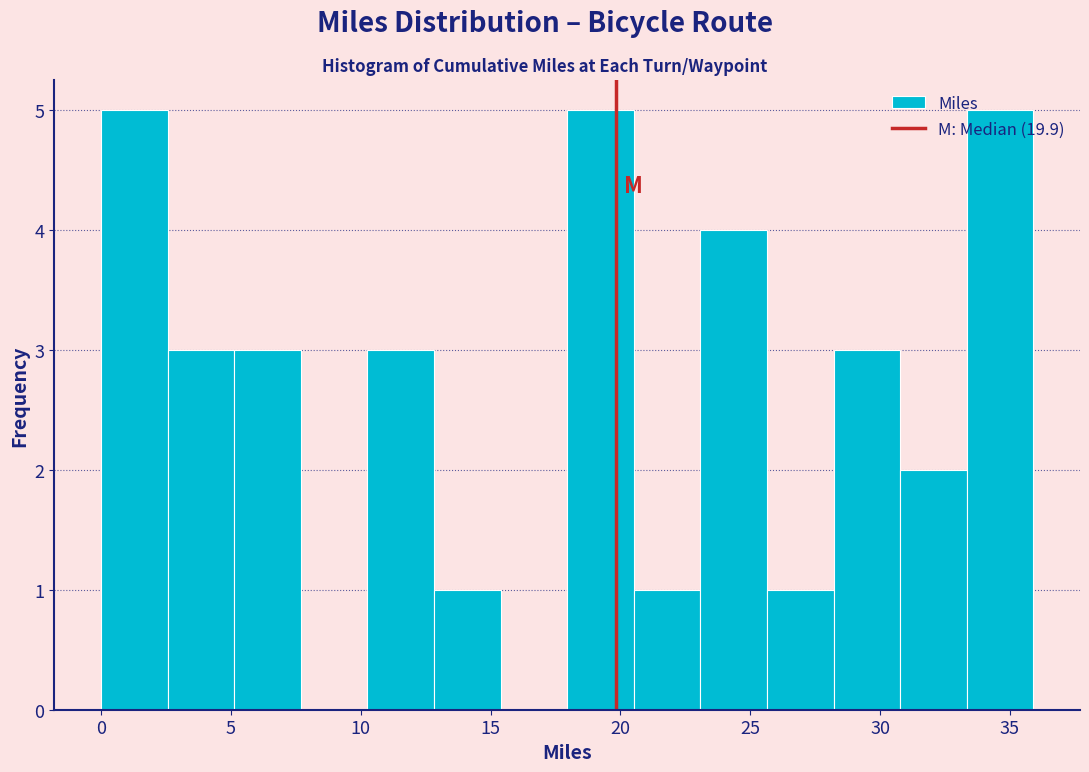

Reading left to right, transcribe this chart: for each bar, give the range it covers on the x-axis and its height. Neither the bar edges nor the heights are printed on the chart, so give them approximately, as read against the axes.

0.0 to 2.5: 5
2.5 to 5.0: 3
5.0 to 7.5: 3
7.5 to 10.5: 0
10.5 to 13.0: 3
13.0 to 15.5: 1
15.5 to 18.0: 0
18.0 to 20.5: 5
20.5 to 23.0: 1
23.0 to 25.5: 4
25.5 to 28.0: 1
28.0 to 31.0: 3
31.0 to 33.5: 2
33.5 to 36.0: 5